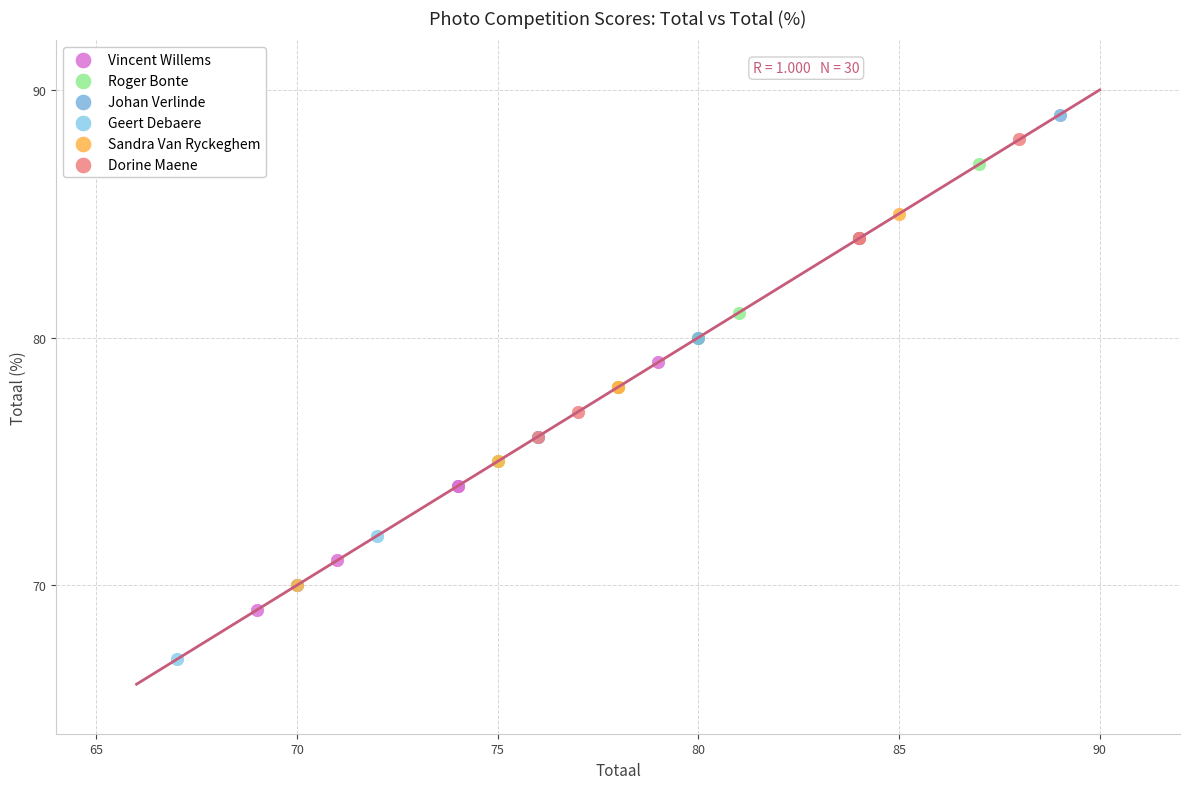

Which series reaches the maximum Y coordinate?

Johan Verlinde